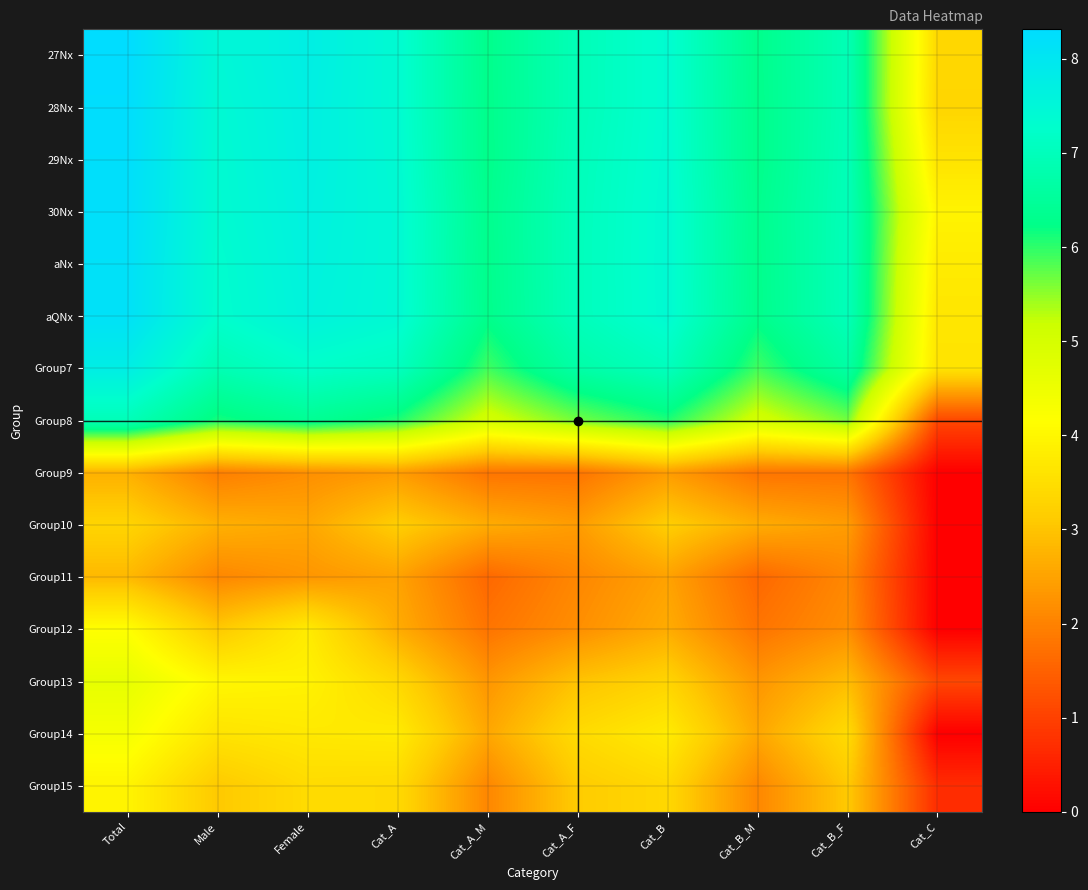

What is the spread (max minus min) of values at Cat_B_M?

4.7